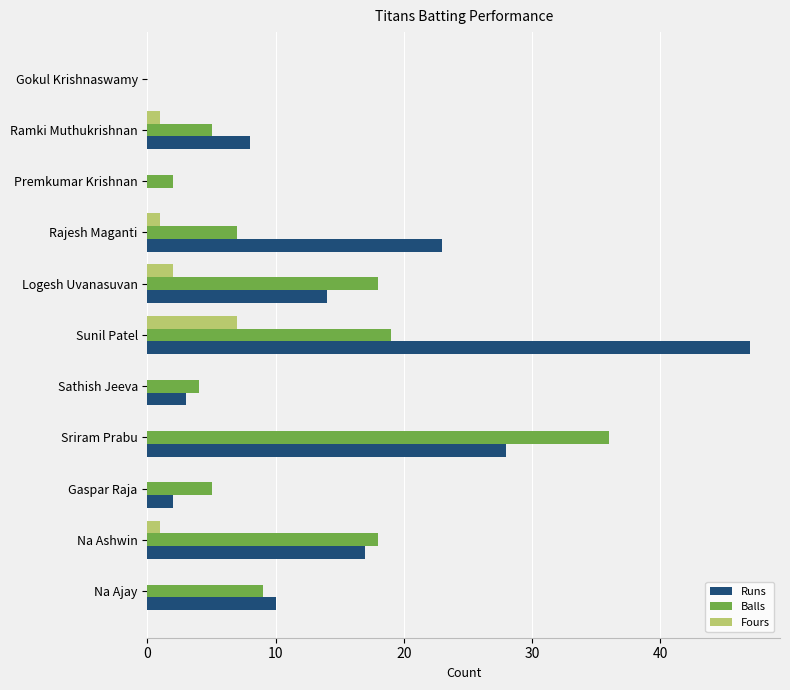

What is the sum of all Fours values?

12